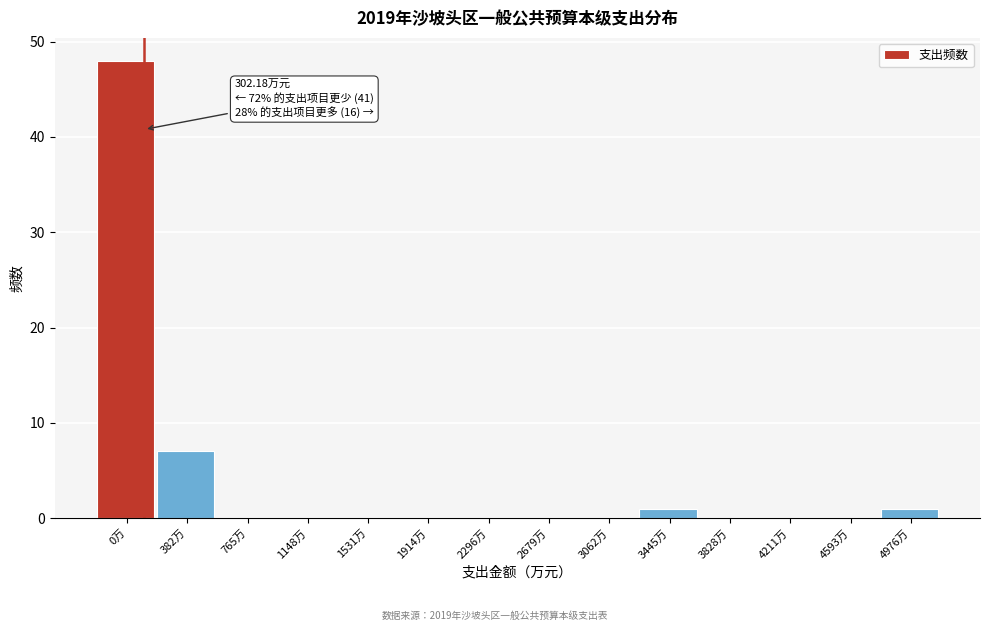

Reading left to right, extract all data points from this chart.

0万=48	382万=7	765万=0	1148万=0	1531万=0	1914万=0	2296万=0	2679万=0	3062万=0	3445万=1	3828万=0	4211万=0	4593万=0	4976万=1